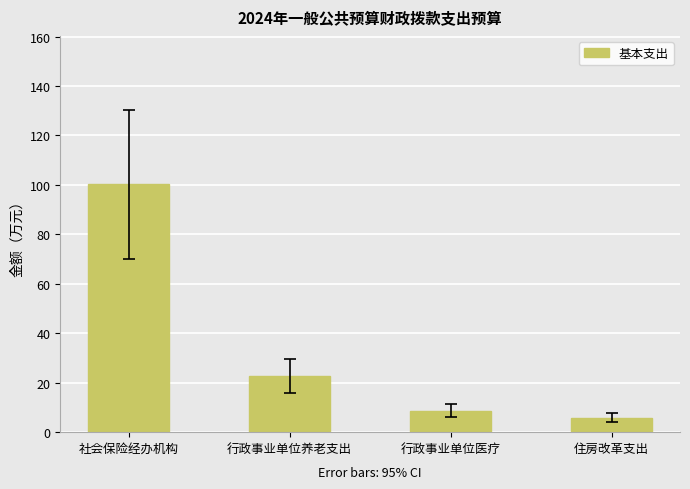

Reading right to left, transcribe all the data shown in this chart.

5.9	8.7	22.9	100.2